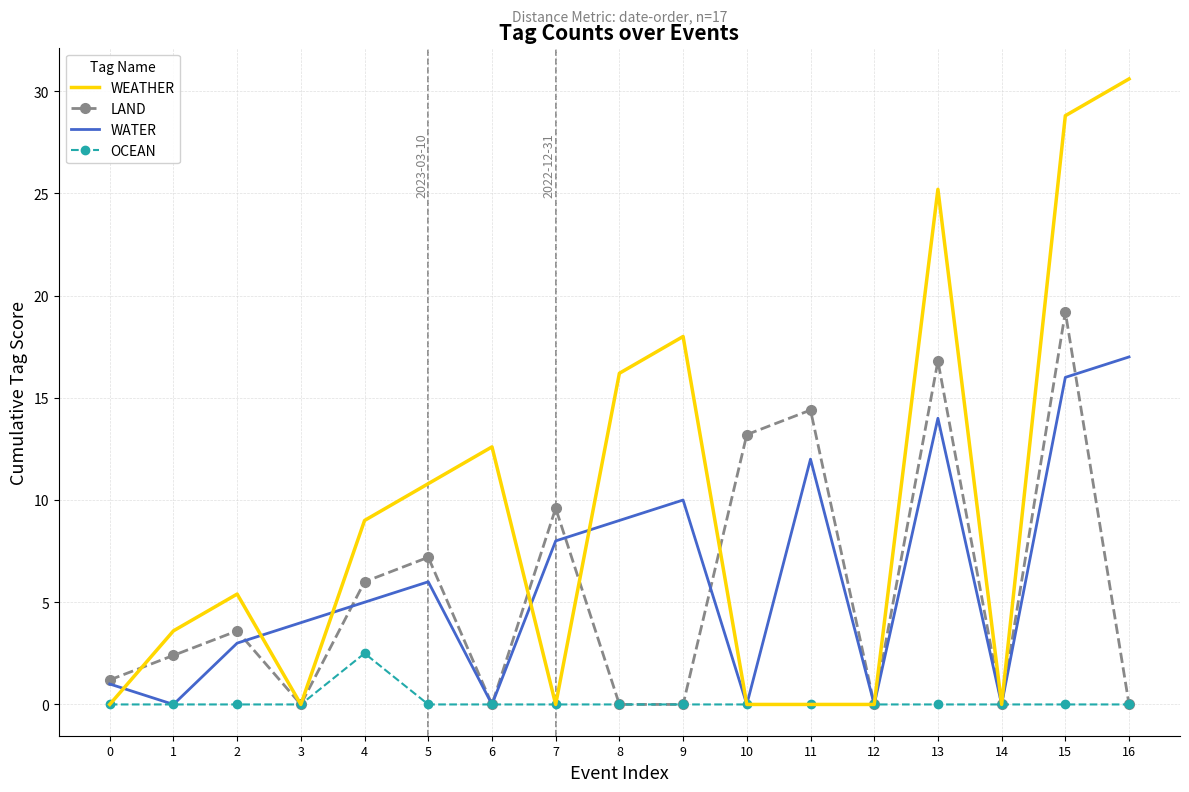

True or false: WATER has a value of 0.0 at 12.

True